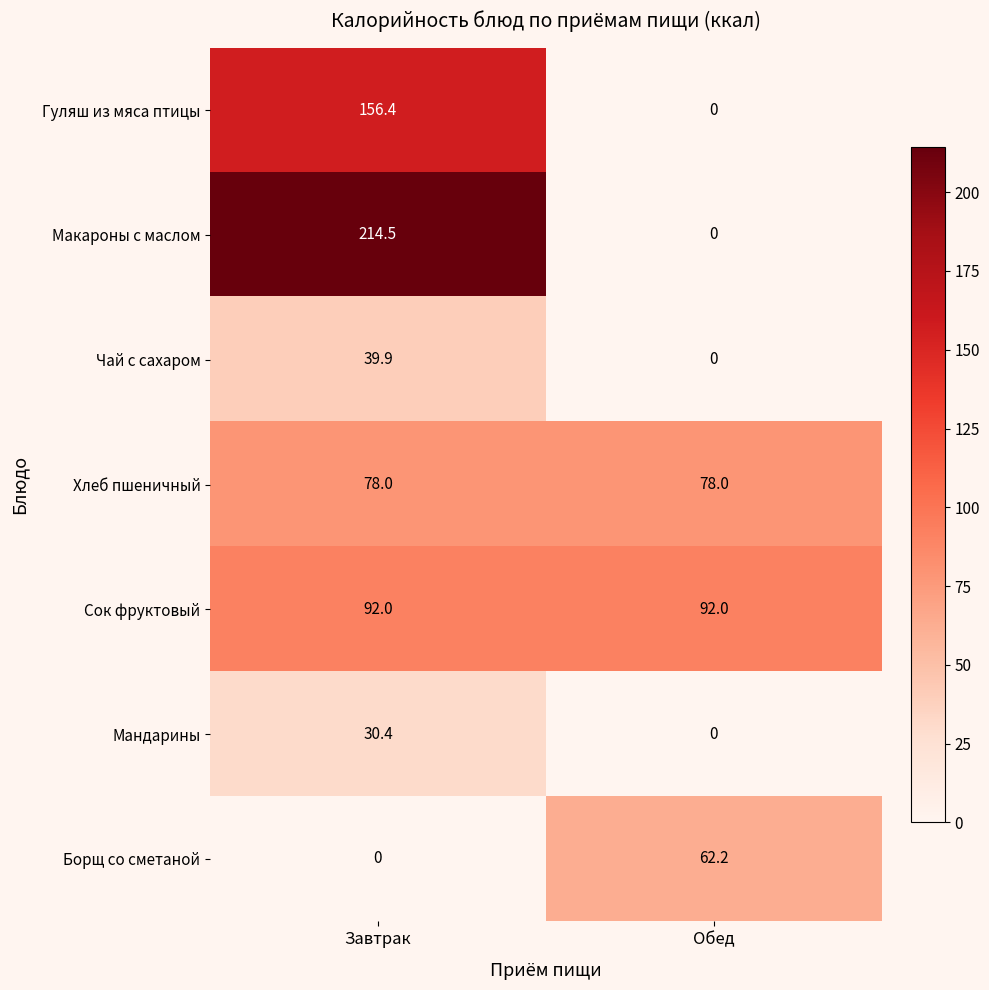

At Завтрак, list the series in order from largest to smallest.

Макароны с маслом, Гуляш из мяса птицы, Сок фруктовый, Хлеб пшеничный, Чай с сахаром, Мандарины, Борщ со сметаной